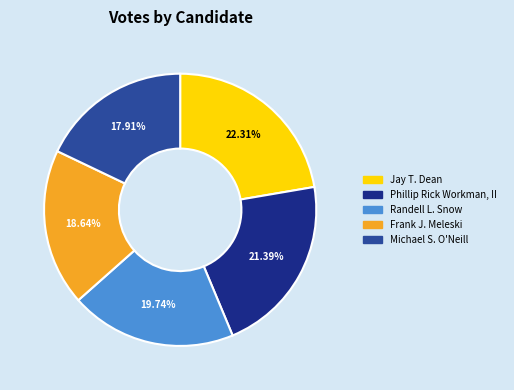

Rank the categories by value from lowest to highest.

Michael S. O'Neill, Frank J. Meleski, Randell L. Snow, Phillip Rick Workman, II, Jay T. Dean